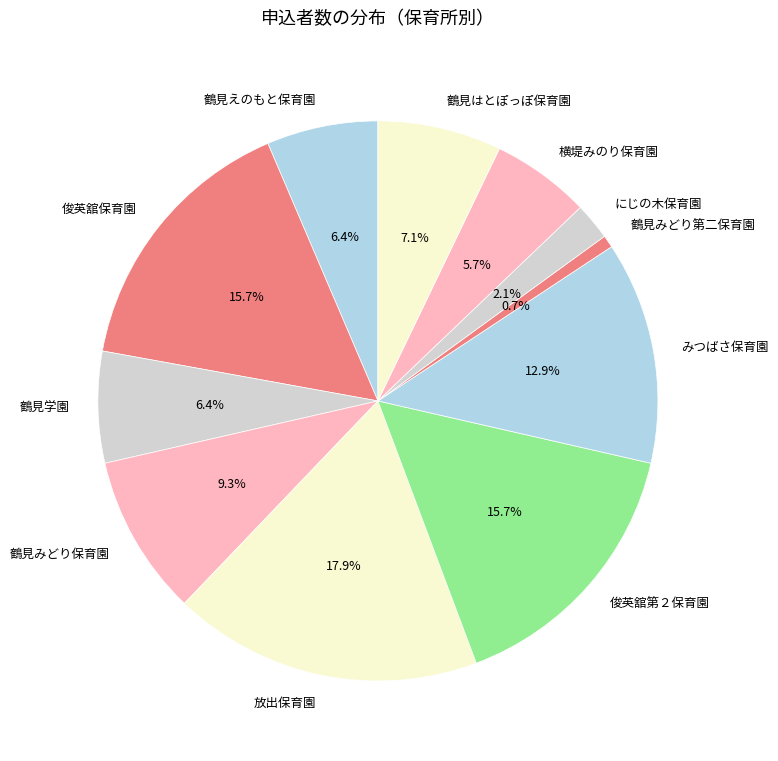

To the nearest percent, what is the difference between the 鶴見みどり保育園 and 俊英舘第２保育園 slice percentages?

6%